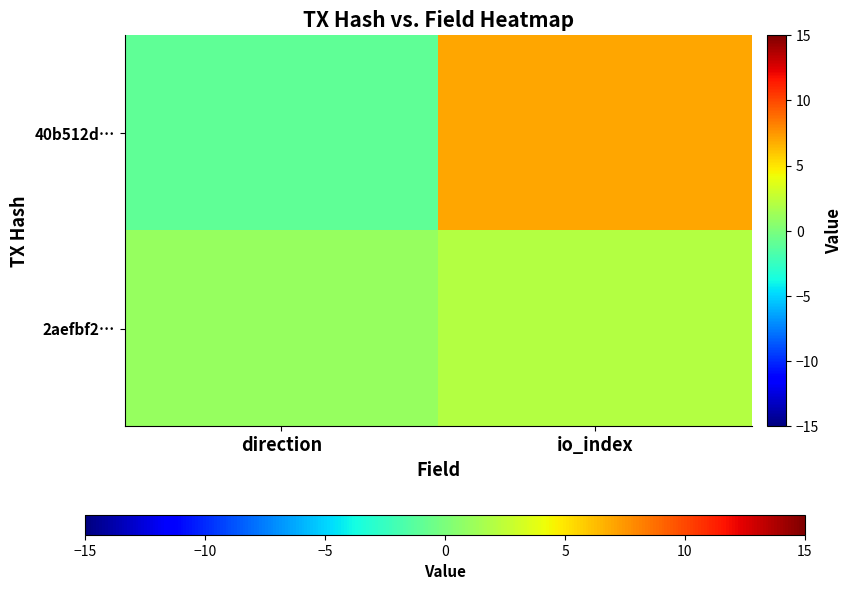

Reading left to right, transcribe all the data shown in this chart.

40b512d…: direction=-1	io_index=7
2aefbf2…: direction=1	io_index=2